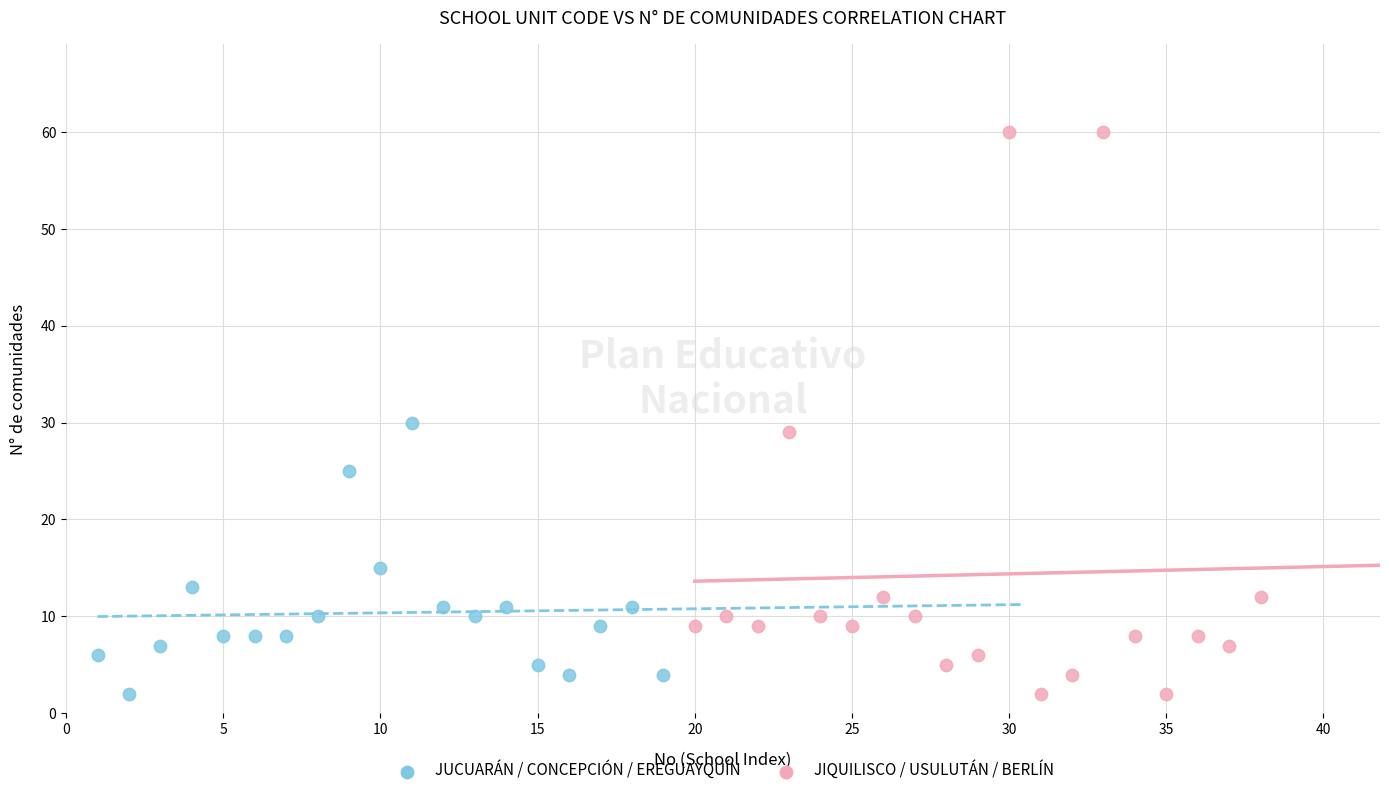

Which series contains the highest Y value?

JIQUILISCO / USULUTÁN / BERLÍN